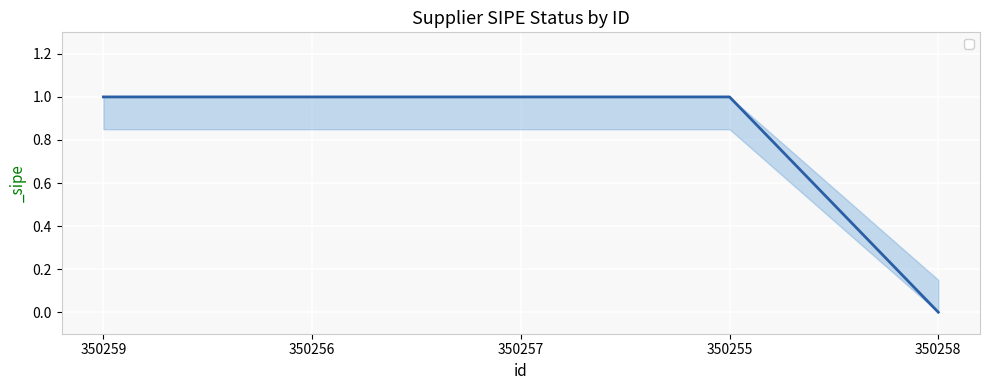

What is the ratio of the value at 350257 to the value at 350256?

1.0